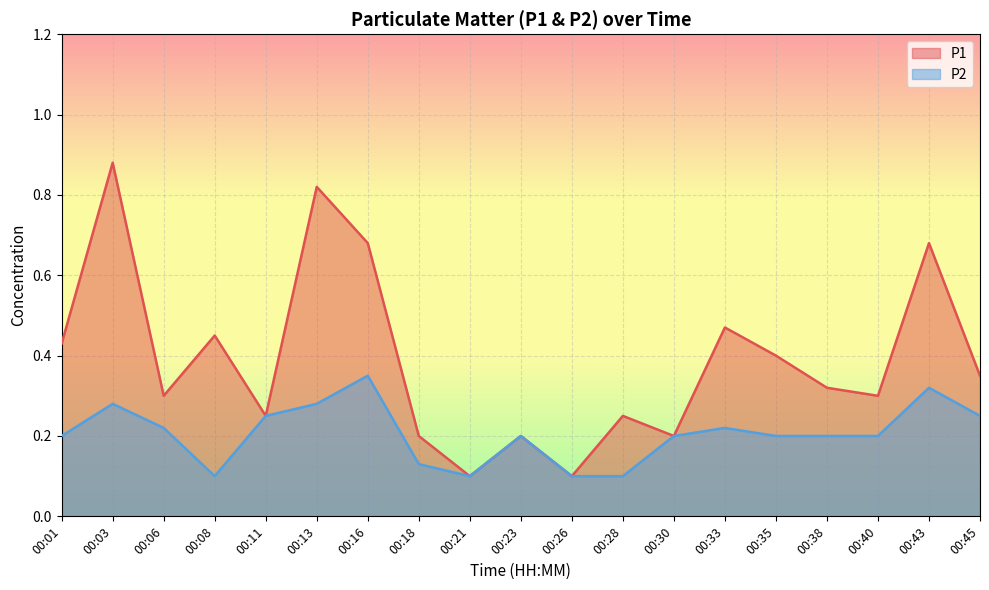

At 00:28, list the series in order from largest to smallest.

P1, P2